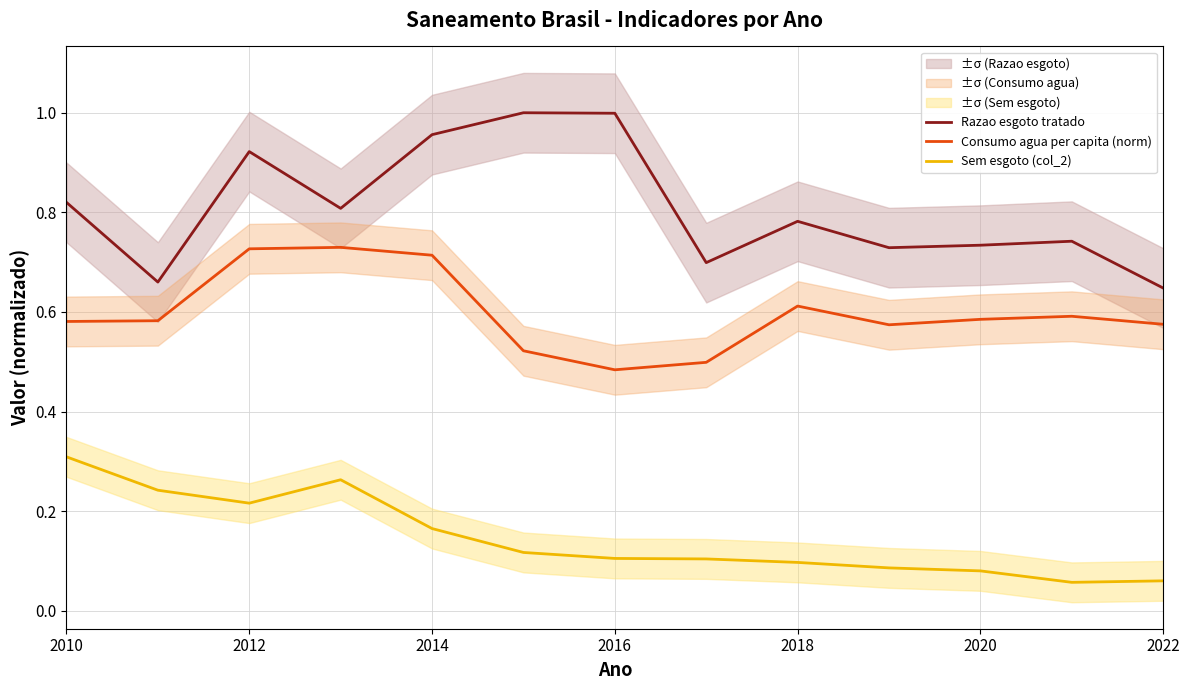

At which label is Consumo agua per capita (norm) closest to 0?

2016